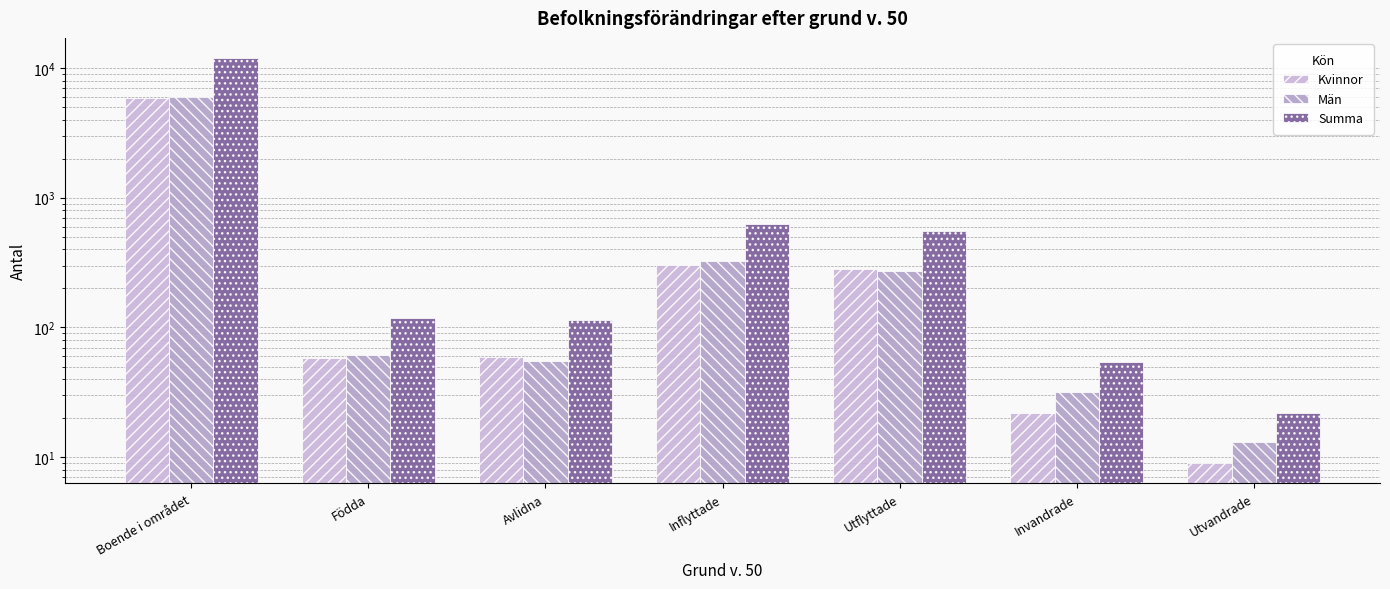

Reading right to left, transcribe all the data shown in this chart.

Kvinnor: Utvandrade=9	Invandrade=22	Utflyttade=282	Inflyttade=304	Avlidna=59	Födda=58	Boende i området=5901
Män: Utvandrade=13	Invandrade=32	Utflyttade=271	Inflyttade=328	Avlidna=55	Födda=61	Boende i området=6015
Summa: Utvandrade=22	Invandrade=54	Utflyttade=553	Inflyttade=632	Avlidna=114	Födda=119	Boende i området=11916